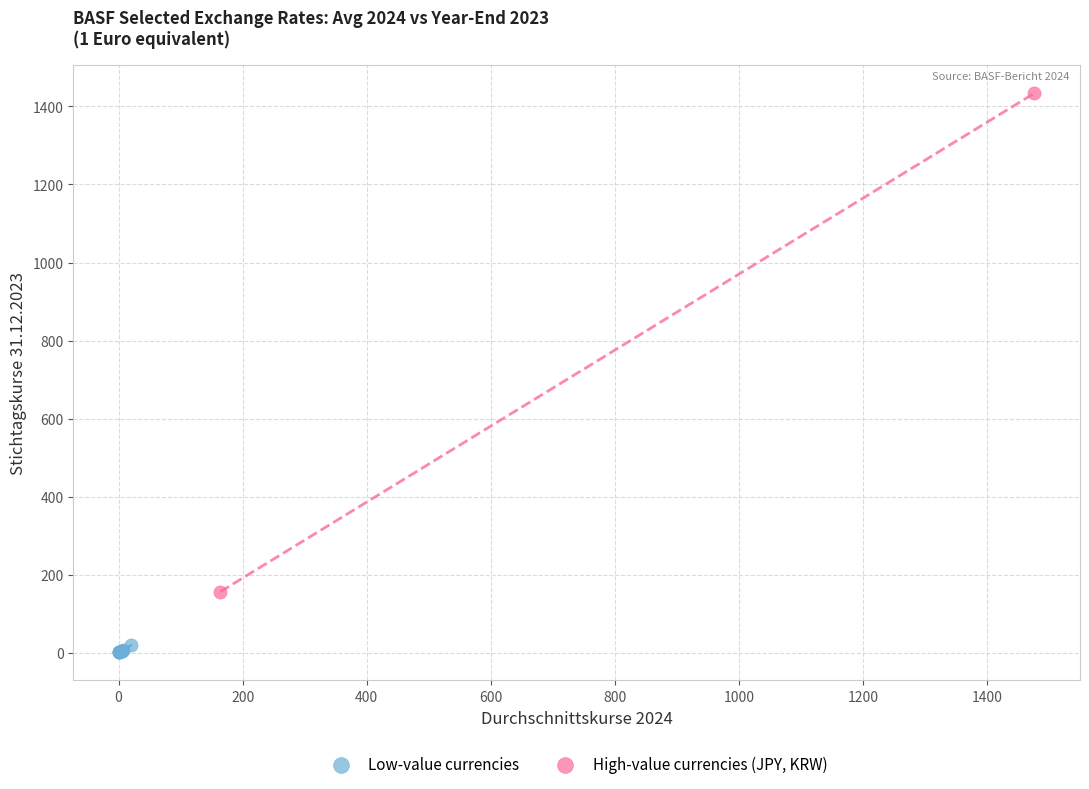

What are all the series names shown in the legend?

Low-value currencies, High-value currencies (JPY, KRW)